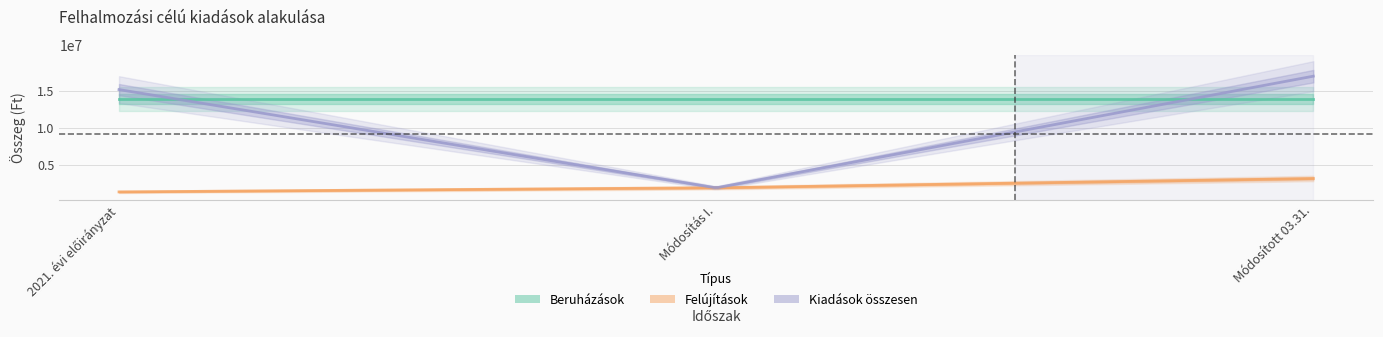

Does the chart have visible grid lines?

Yes